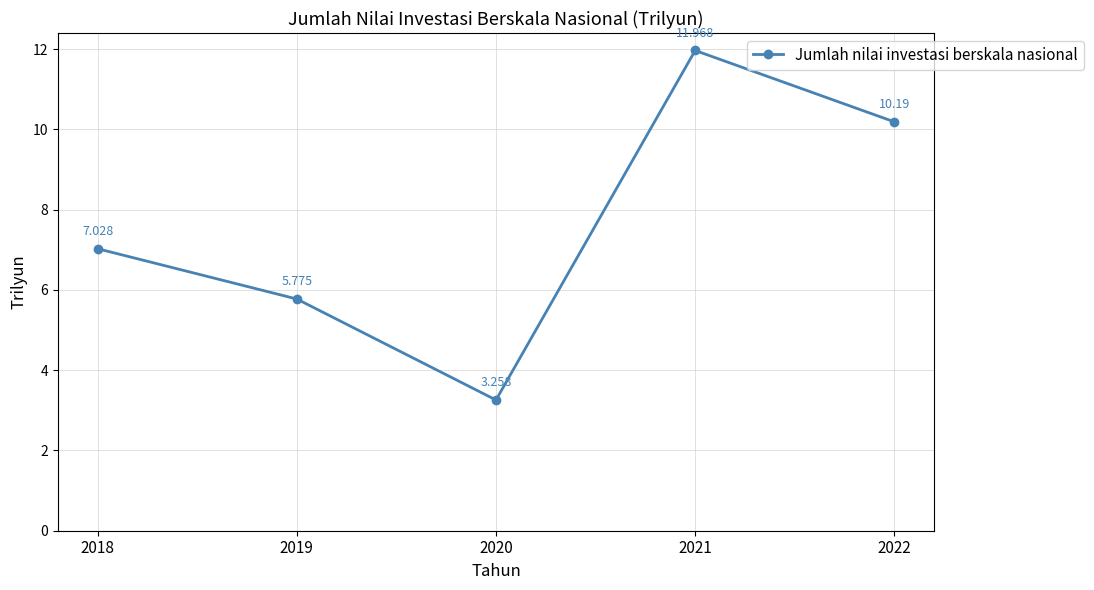

List the labels in order of value, smallest first.

2020, 2019, 2018, 2022, 2021